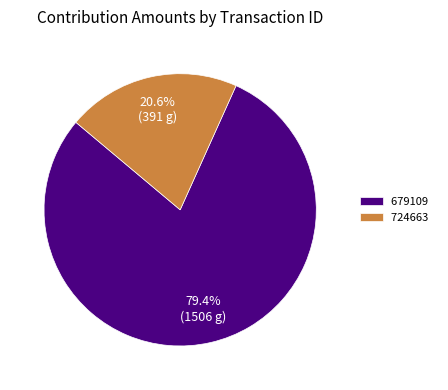

Is 724663 the majority of the pie?

No